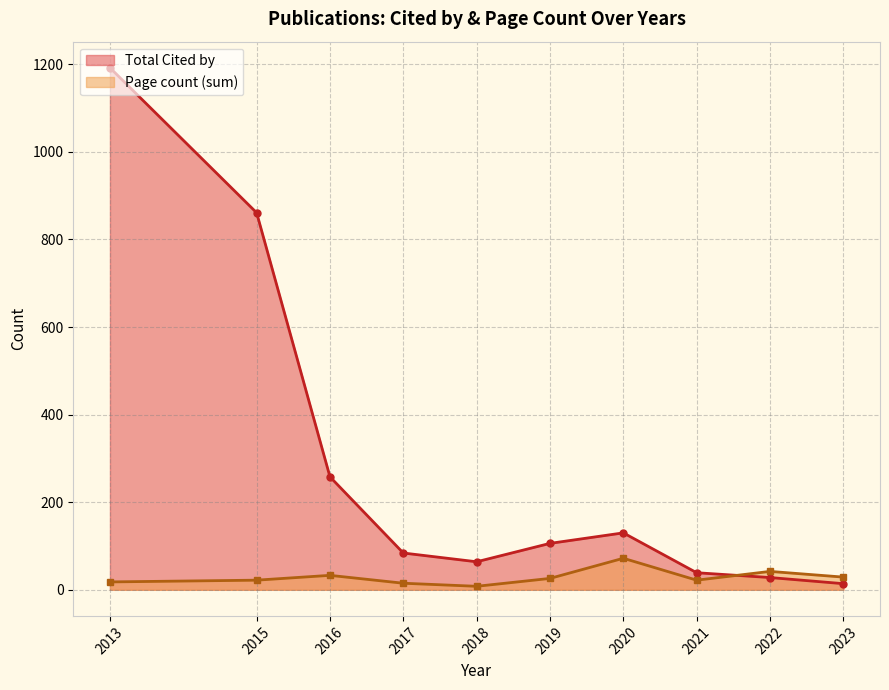

Rank the series by their maximum value, from highest to lowest.

Total Cited by, Page count (sum)